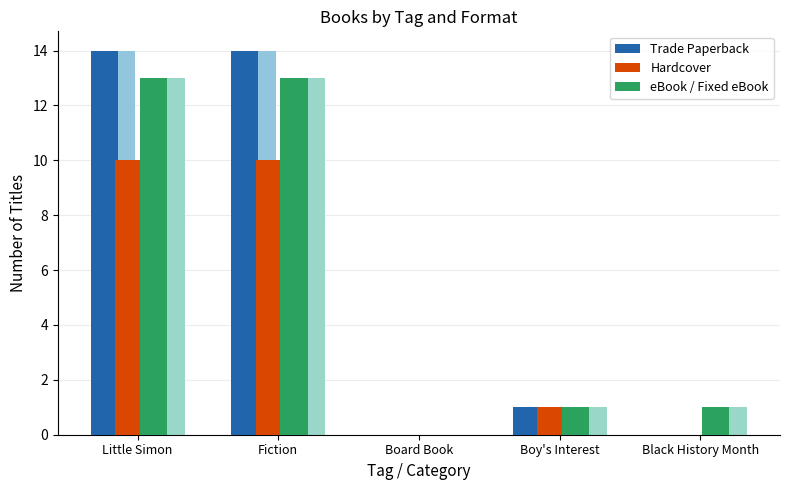

How many values in Trade Paperback are above zero?

3